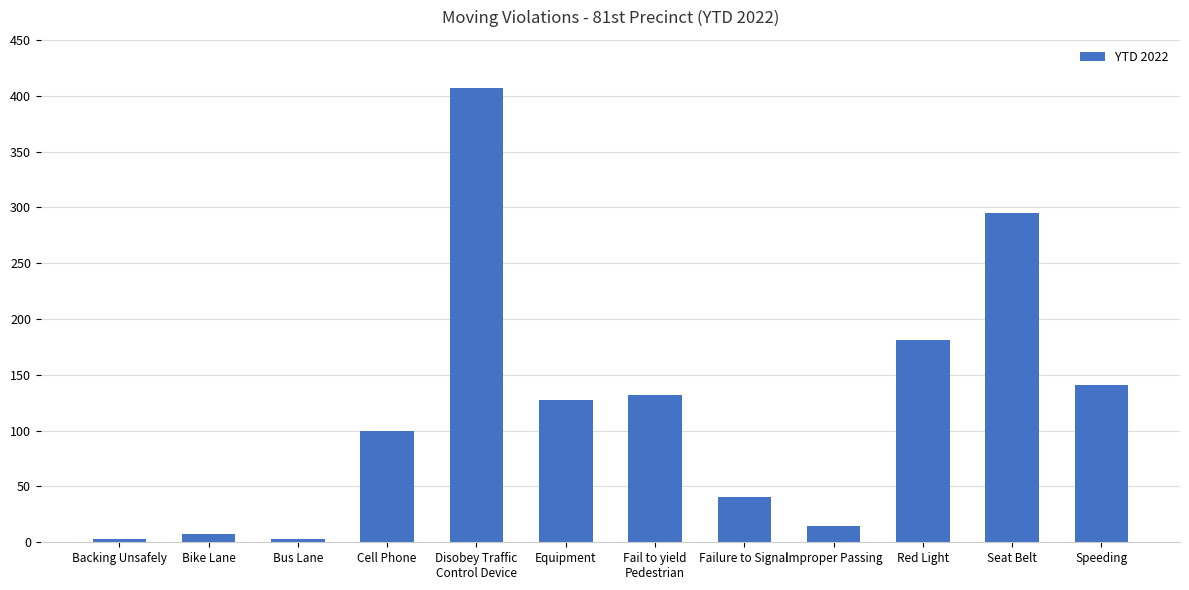

Reading left to right, list all the values displayed in this chart.

3	7	3	100	407	127	132	41	15	181	295	141